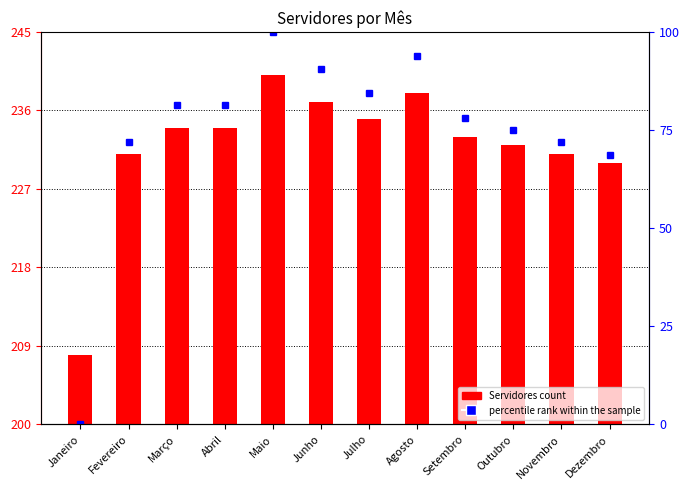

Reading right to left, list all the values displayed in this chart.

Servidores: Dezembro=230.0	Novembro=231.0	Outubro=232.0	Setembro=233.0	Agosto=238.0	Julho=235.0	Junho=237.0	Maio=240.0	Abril=234.0	Março=234.0	Fevereiro=231.0	Janeiro=208.0
percentile rank within the sample: Dezembro=68.8	Novembro=71.9	Outubro=75.0	Setembro=78.1	Agosto=93.8	Julho=84.4	Junho=90.6	Maio=100.0	Abril=81.2	Março=81.2	Fevereiro=71.9	Janeiro=0.0